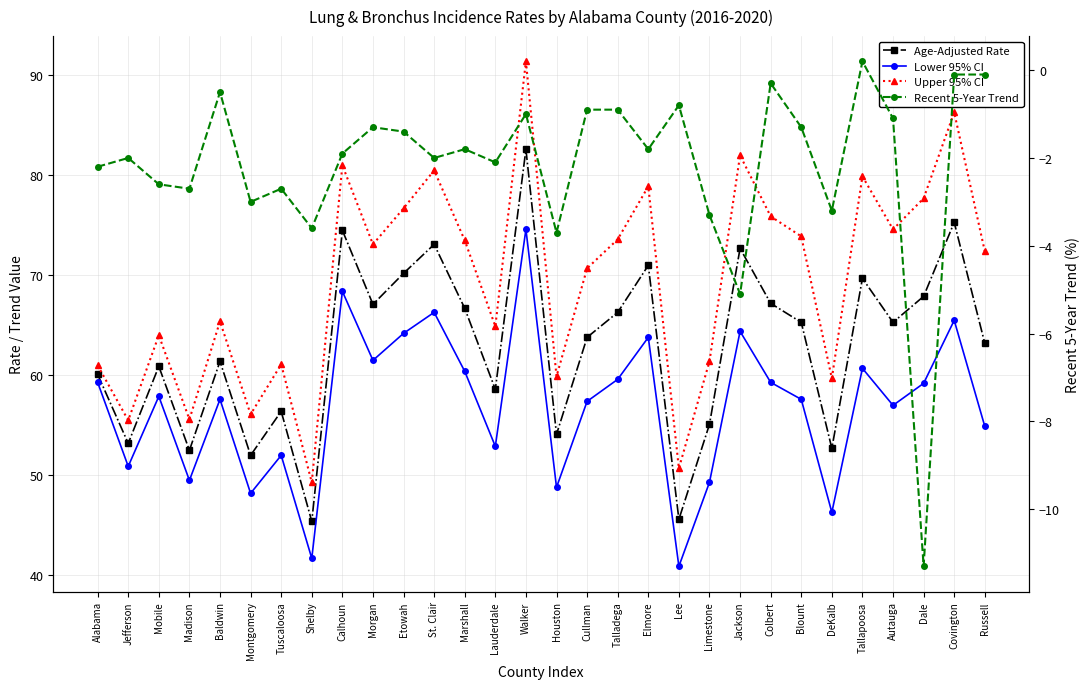

In Lower 95% CI, how many points are higher than both neighbors (excluding endpoints)?

10